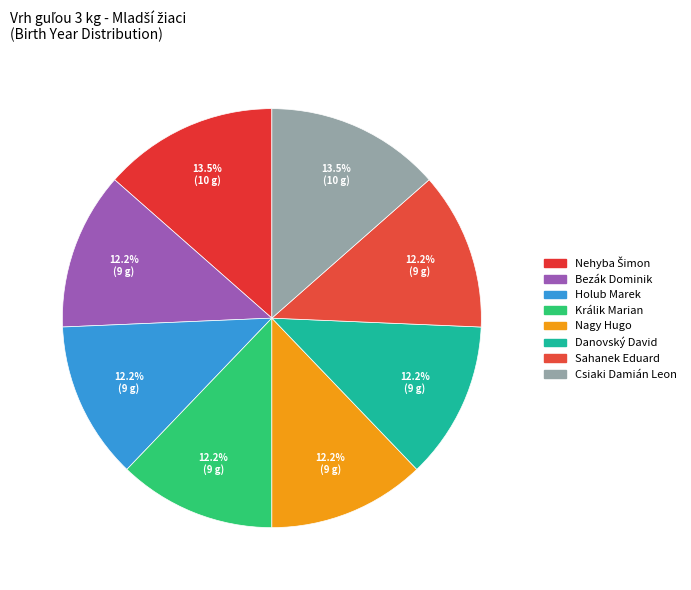

Which category has the biggest portion of the pie?

Nehyba Šimon